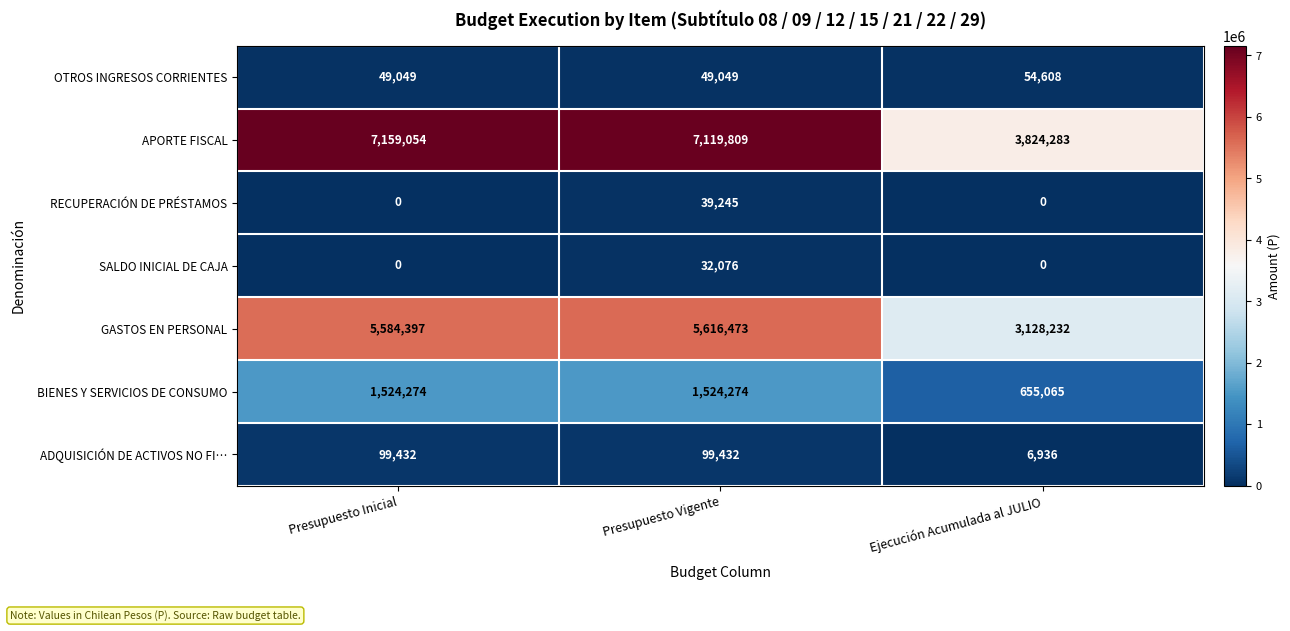

The ADQUISICIÓN DE ACTIVOS NO FI… series shows 99432 at Presupuesto Vigente. True or false?

True